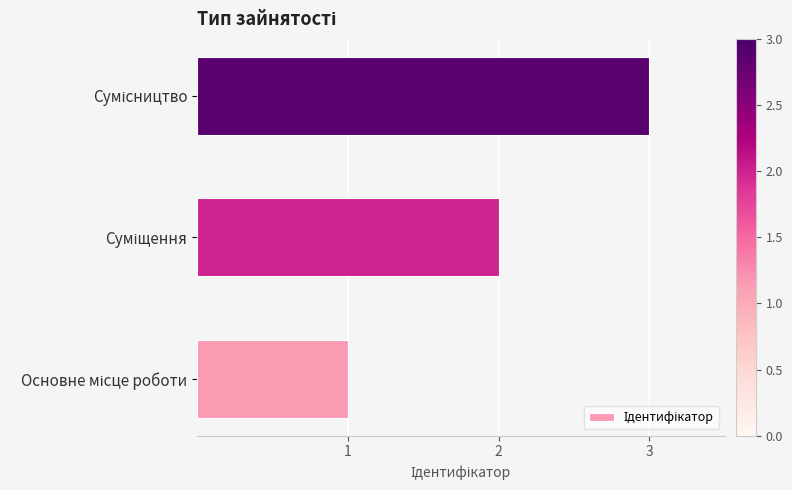

Does the chart contain any negative values?

No